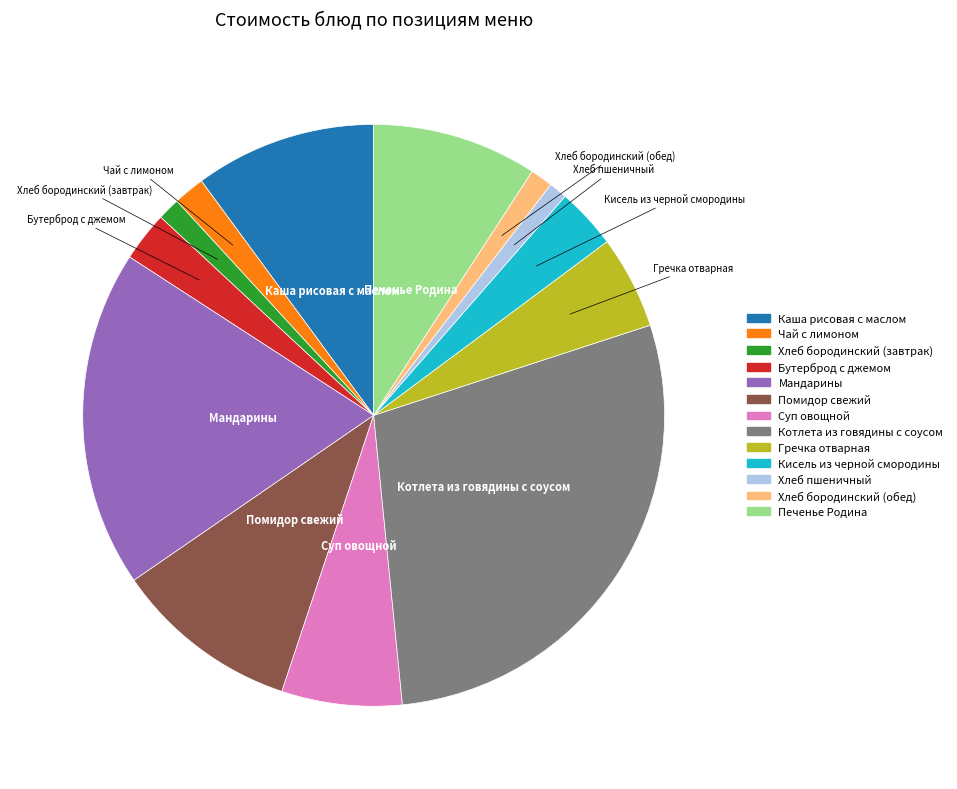

Is it true that Хлеб бородинский (завтрак) is 11% of the pie?

False